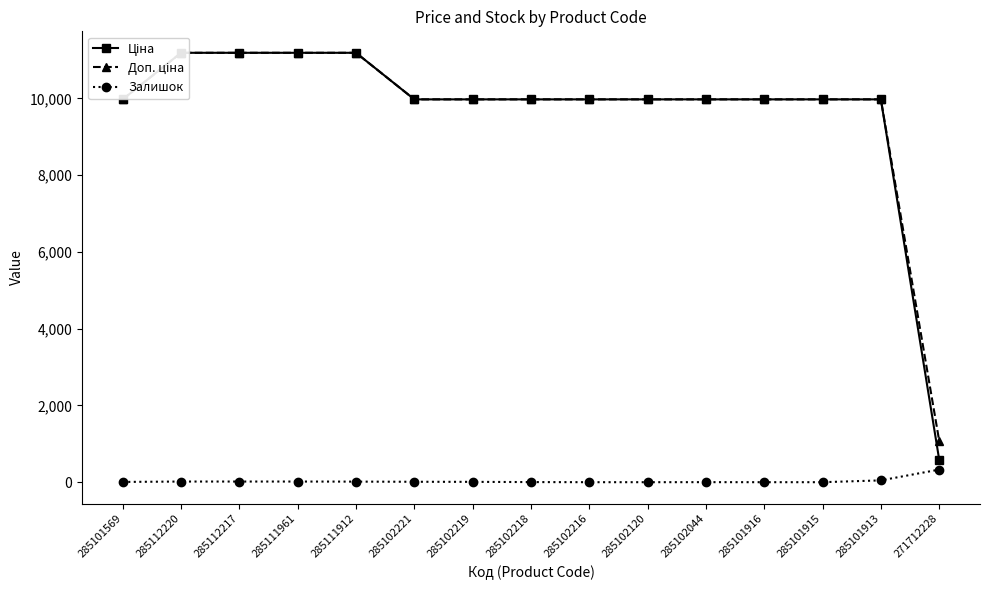

Which series has the widest spread of values?

Ціна